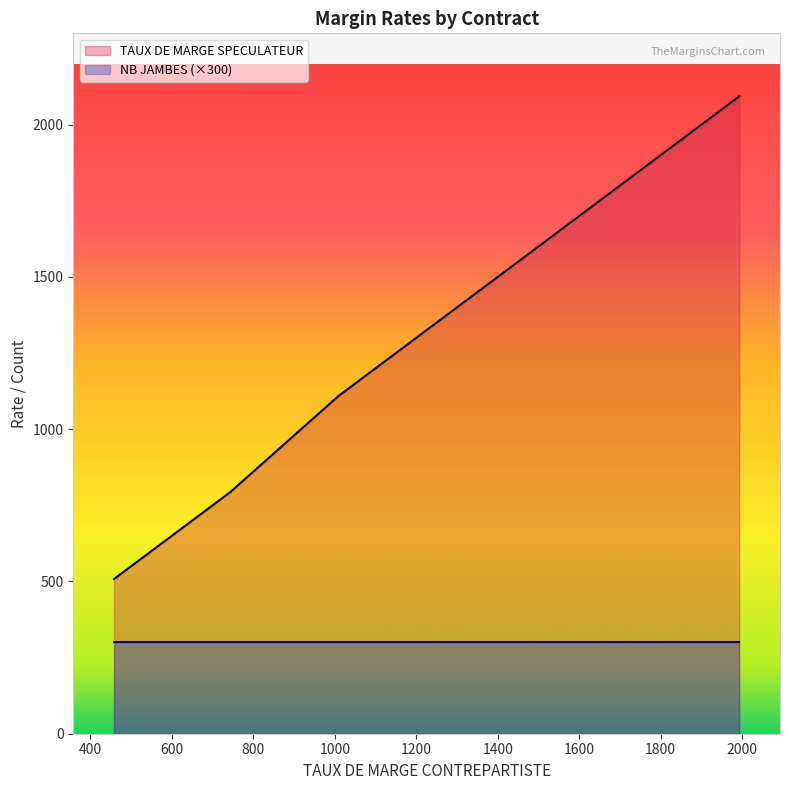

Where is NB JAMBES nearest to the value 1?

1009